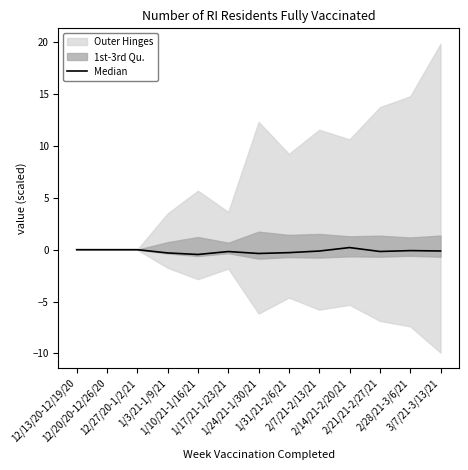

List the labels in order of value, largest first.

2/14/21-2/20/21, 12/13/20-12/19/20, 12/20/20-12/26/20, 12/27/20-1/2/21, 2/28/21-3/6/21, 3/7/21-3/13/21, 2/7/21-2/13/21, 2/21/21-2/27/21, 1/17/21-1/23/21, 1/31/21-2/6/21, 1/3/21-1/9/21, 1/24/21-1/30/21, 1/10/21-1/16/21